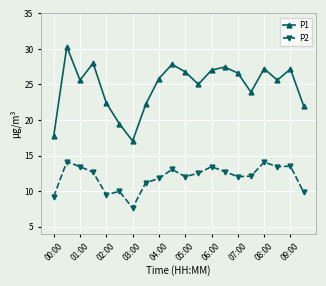

True or false: P1 and P2 intersect in this chart.

False